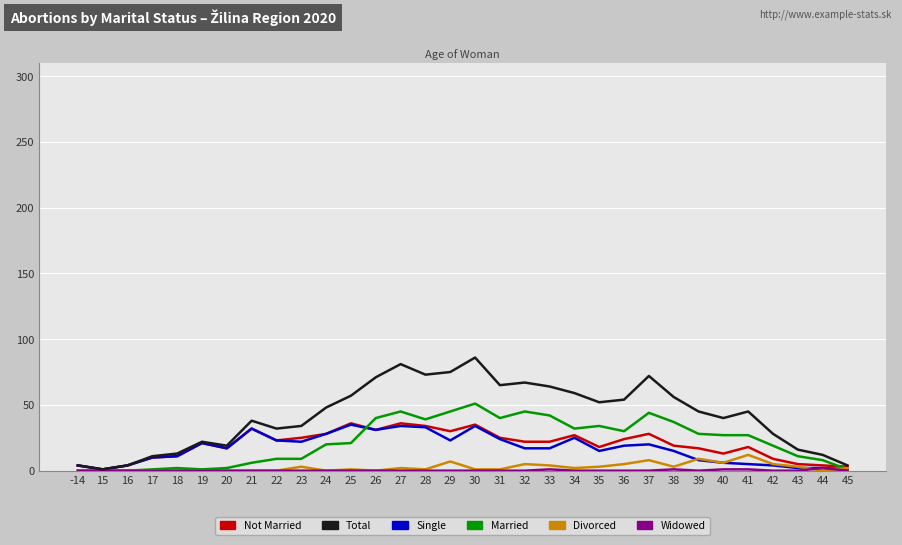

Which series has the largest total across all categories?

Total